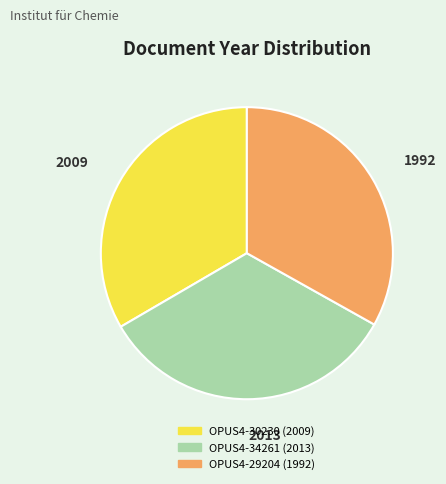

What is the ratio of the value at OPUS4-30230 to the value at OPUS4-34261?

1.0